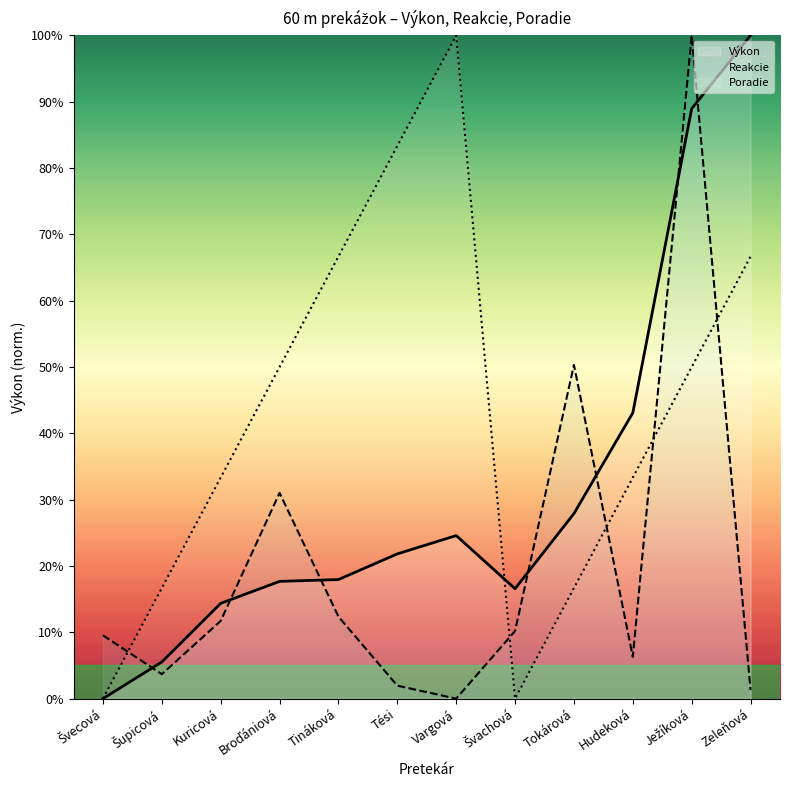

How many lines are shown in the chart?

3